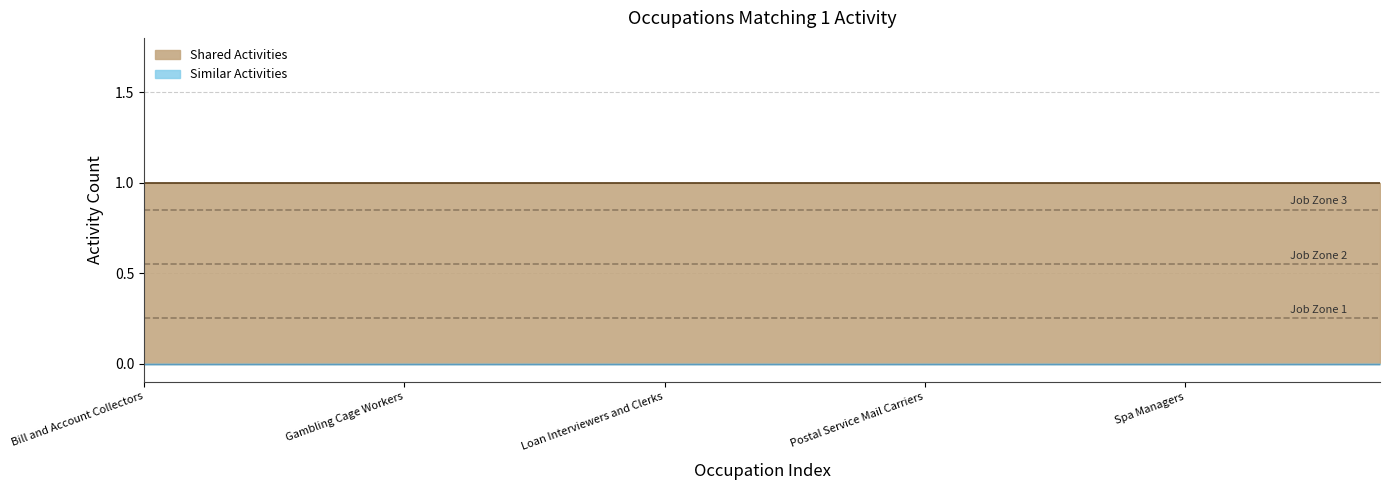

Reading left to right, list all the values displayed in this chart.

Shared Activities: 1	1	1	1	1	1	1	1	1	1	1	1	1	1	1	1	1	1	1	1
Similar Activities: 0	0	0	0	0	0	0	0	0	0	0	0	0	0	0	0	0	0	0	0